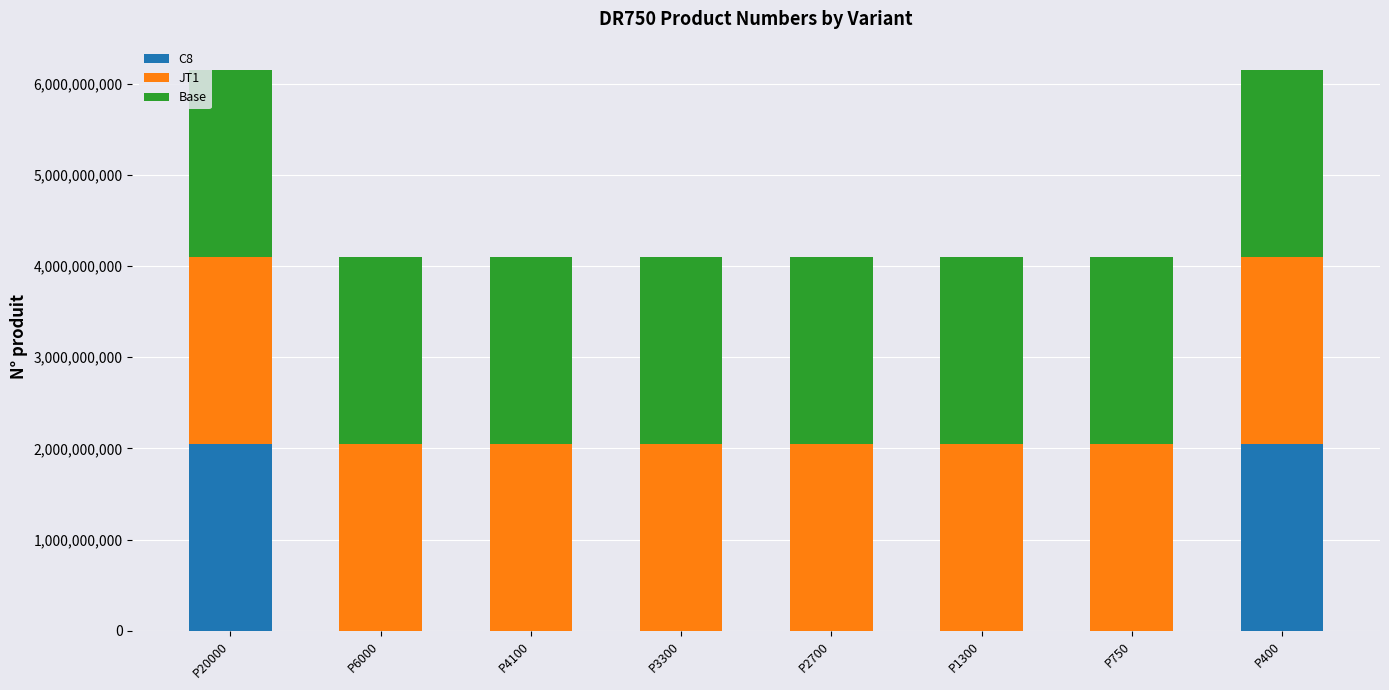

Does the chart contain stacked bars?

Yes